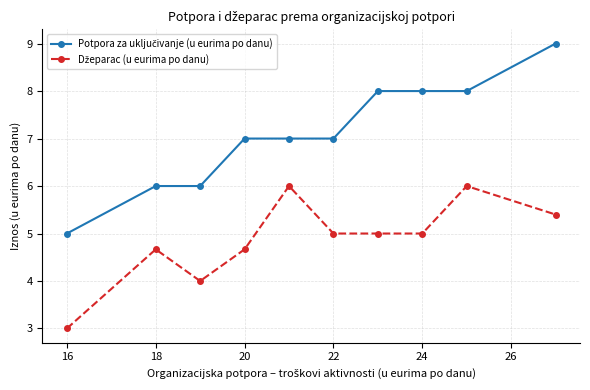

What is the minimum value shown in the chart?

3.0